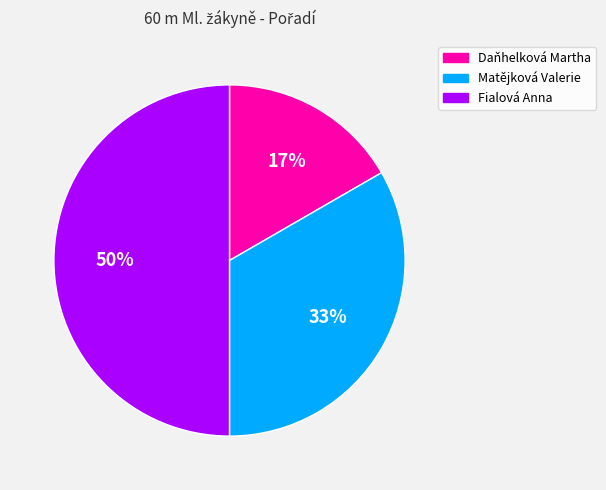

To the nearest percent, what is the combined percentage of Matějková Valerie and Daňhelková Martha?

50%